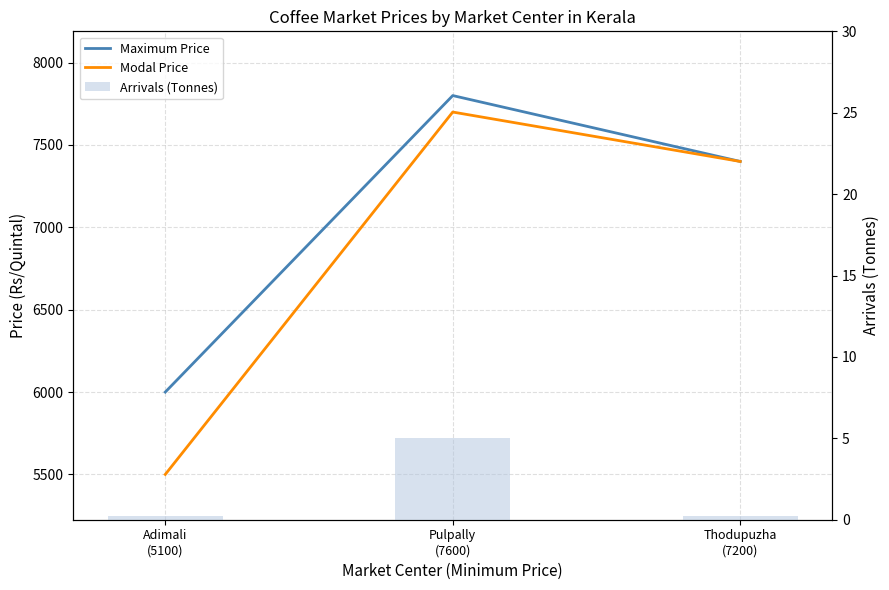

Is it true that Maximum Price equals 7400.0 at Thodupuzha
(7200)?

True